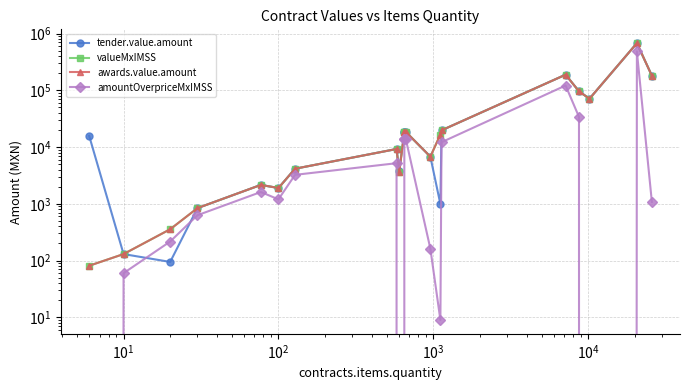

True or false: amountOverpriceMxIMSS has more than 2 points higher than both neighbors.

True